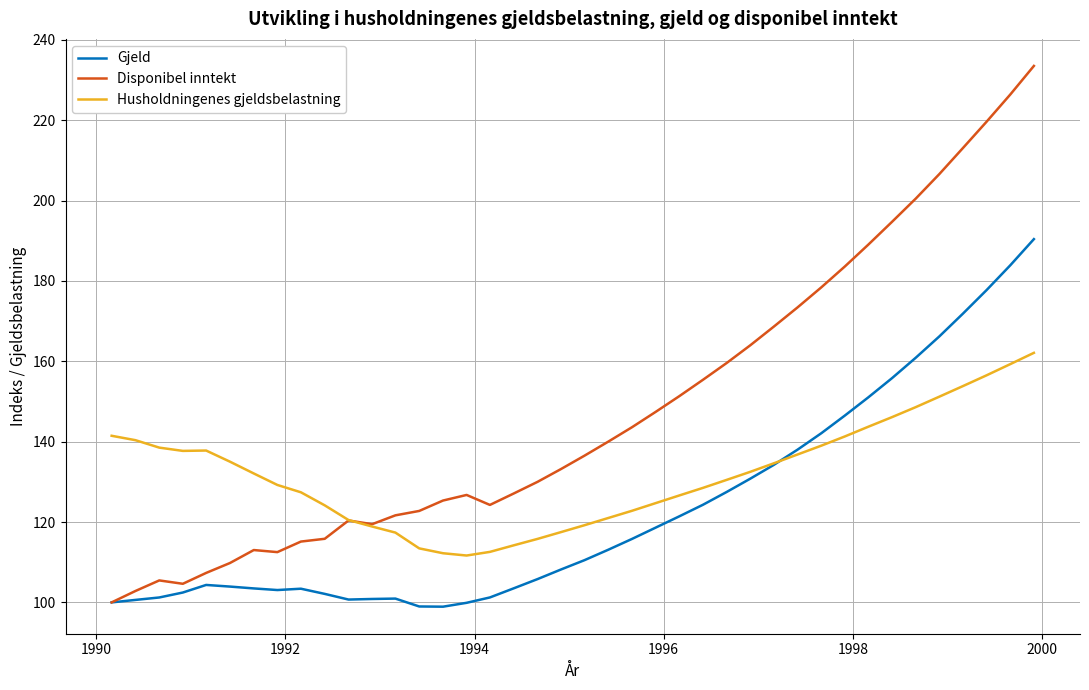

Which series has the largest range (max minus min)?

Disponibel inntekt